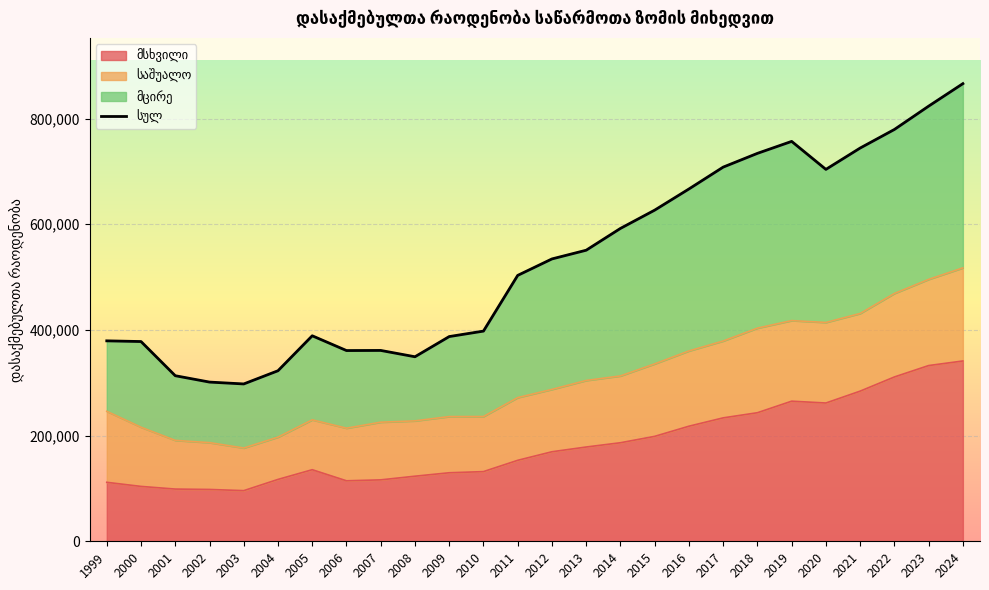

Where does the data first go above 534397?

2013